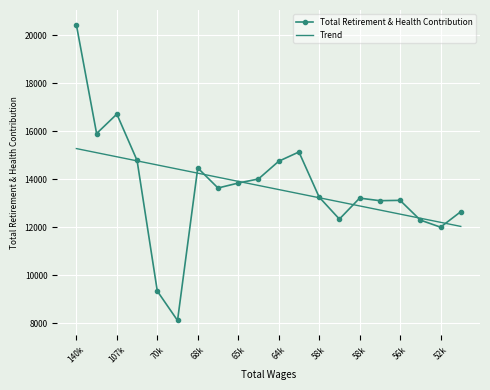

Which series has the largest range (max minus min)?

Total Retirement & Health Contribution